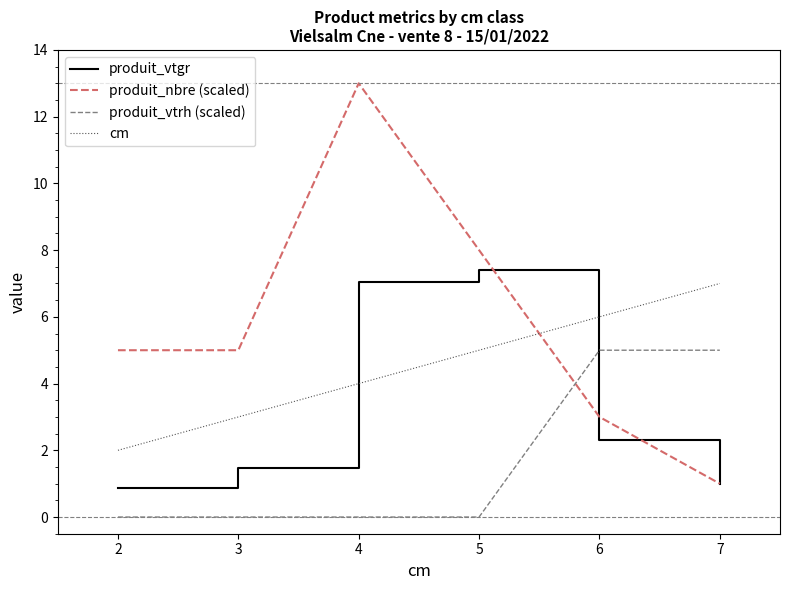

What is the minimum value for produit_nbre (scaled)?

1.0